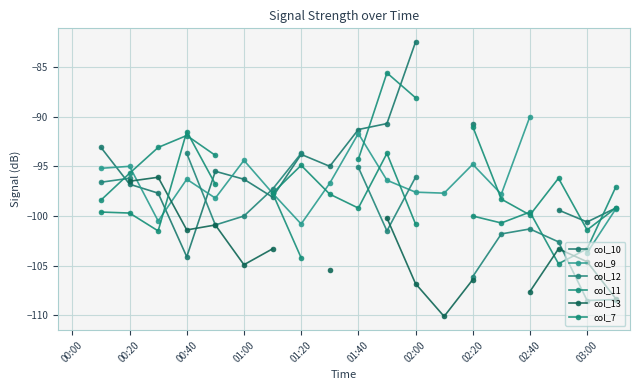

At which label does col_11 first exceed -100?

00:20